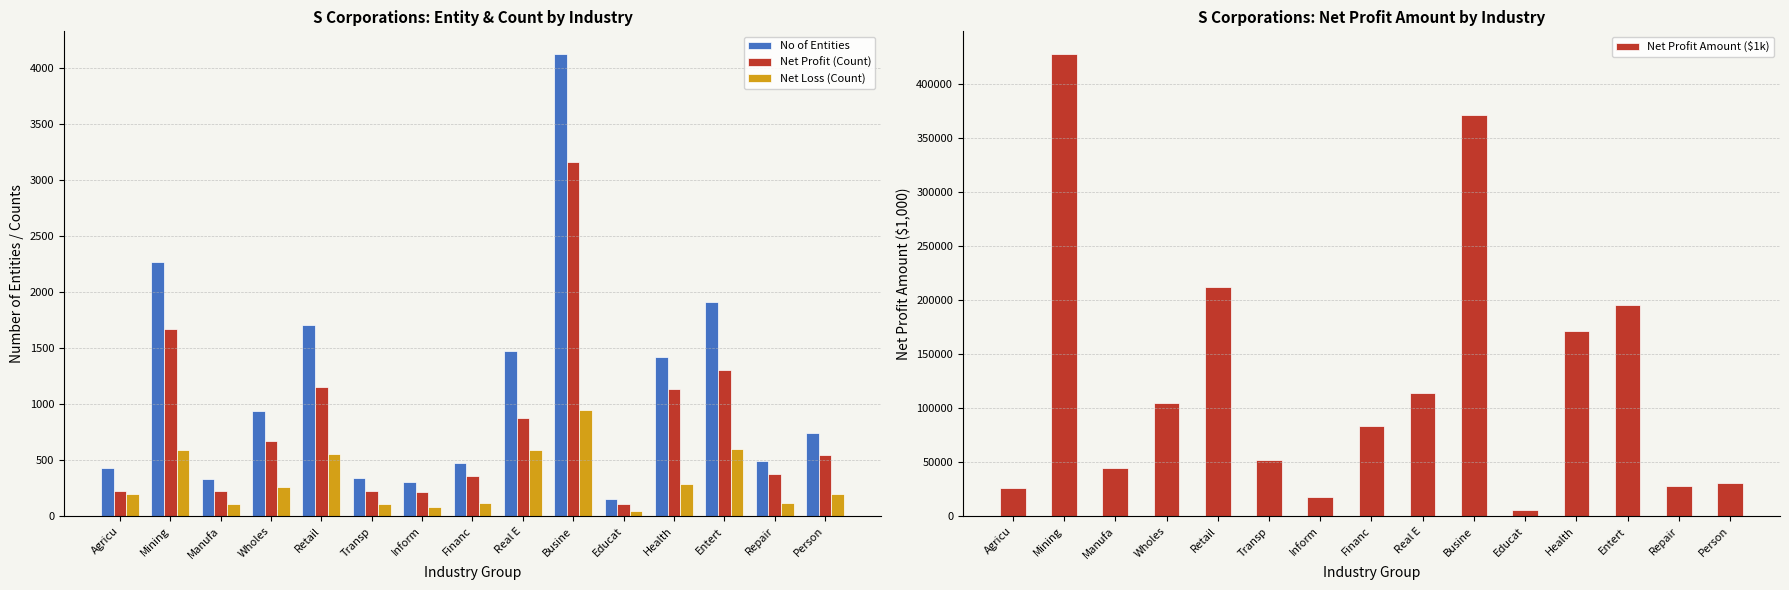

What is the label of the 2nd bar from the left?

Mining